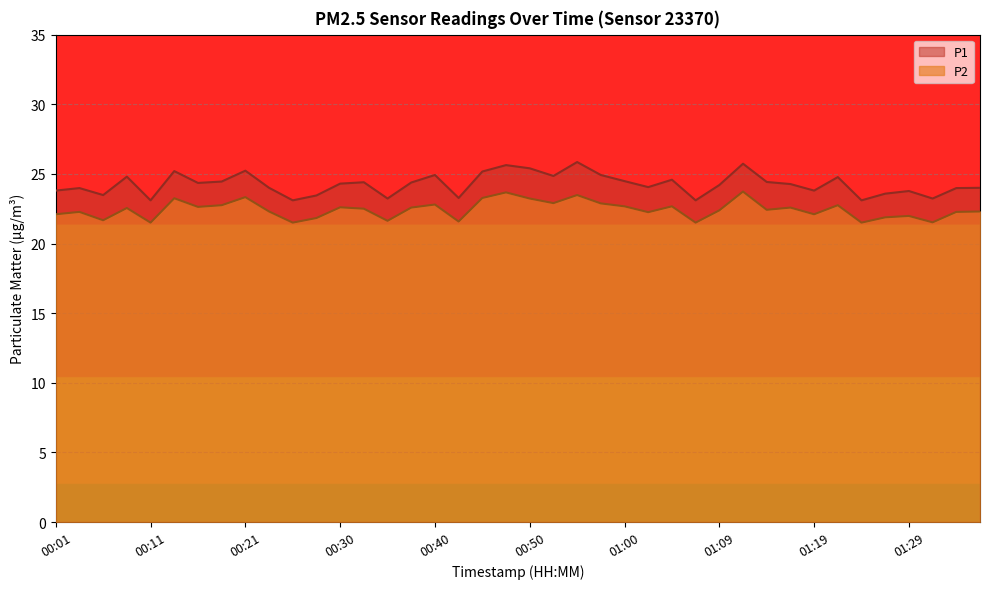

How many lines are shown in the chart?

2